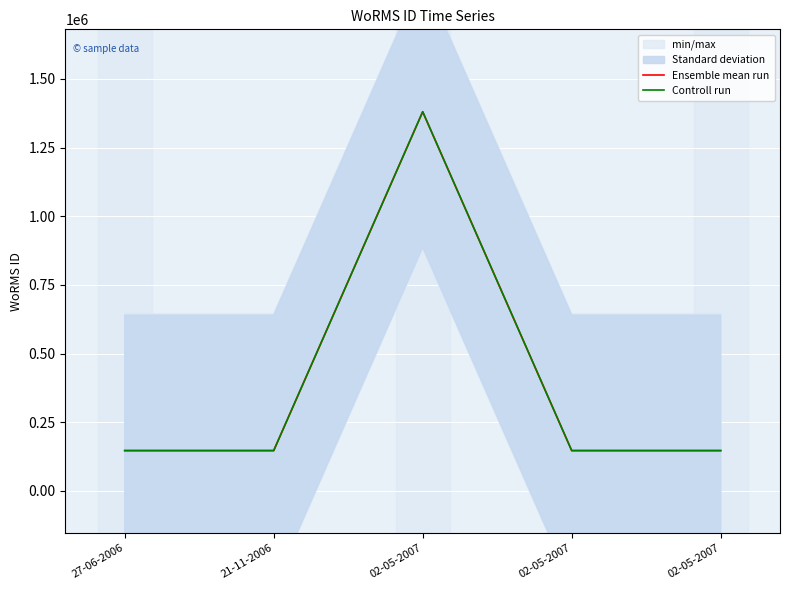

How many values in the Ensemble mean run series are below 146624?

2